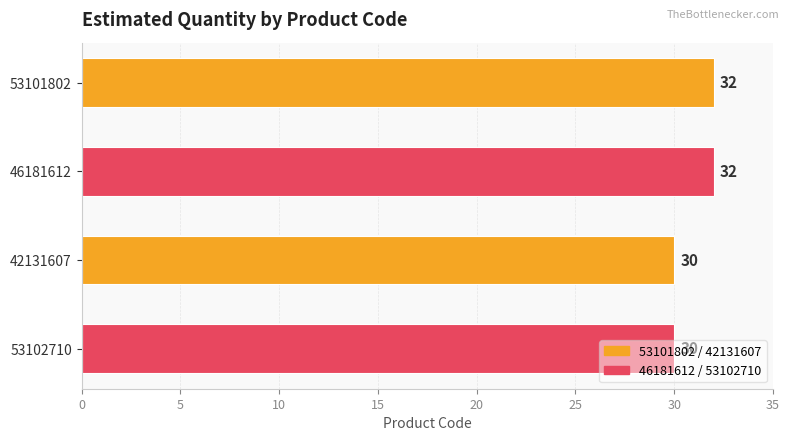

Does the chart contain stacked bars?

No